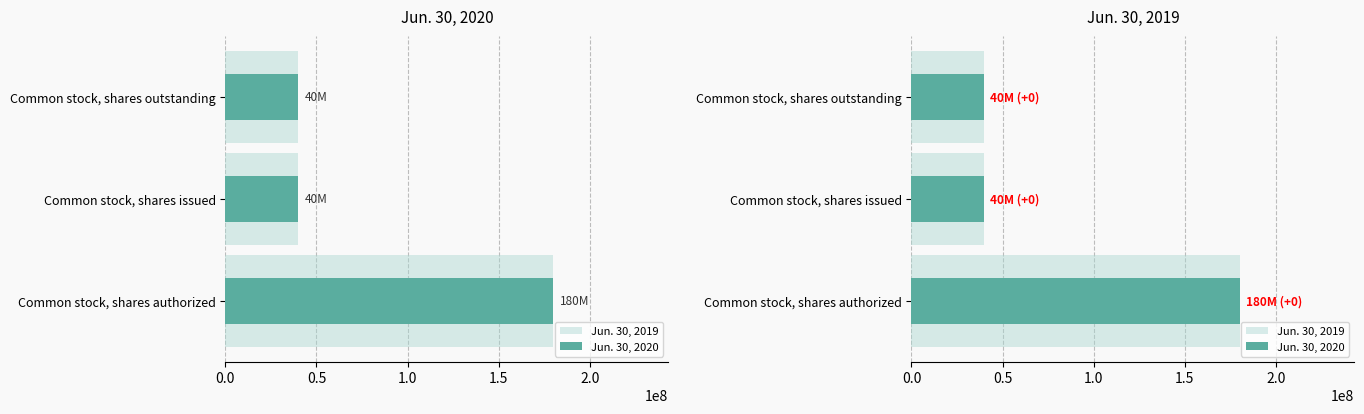

The Jun. 30, 2019 series shows 39750000 at Common stock, shares outstanding. True or false?

True